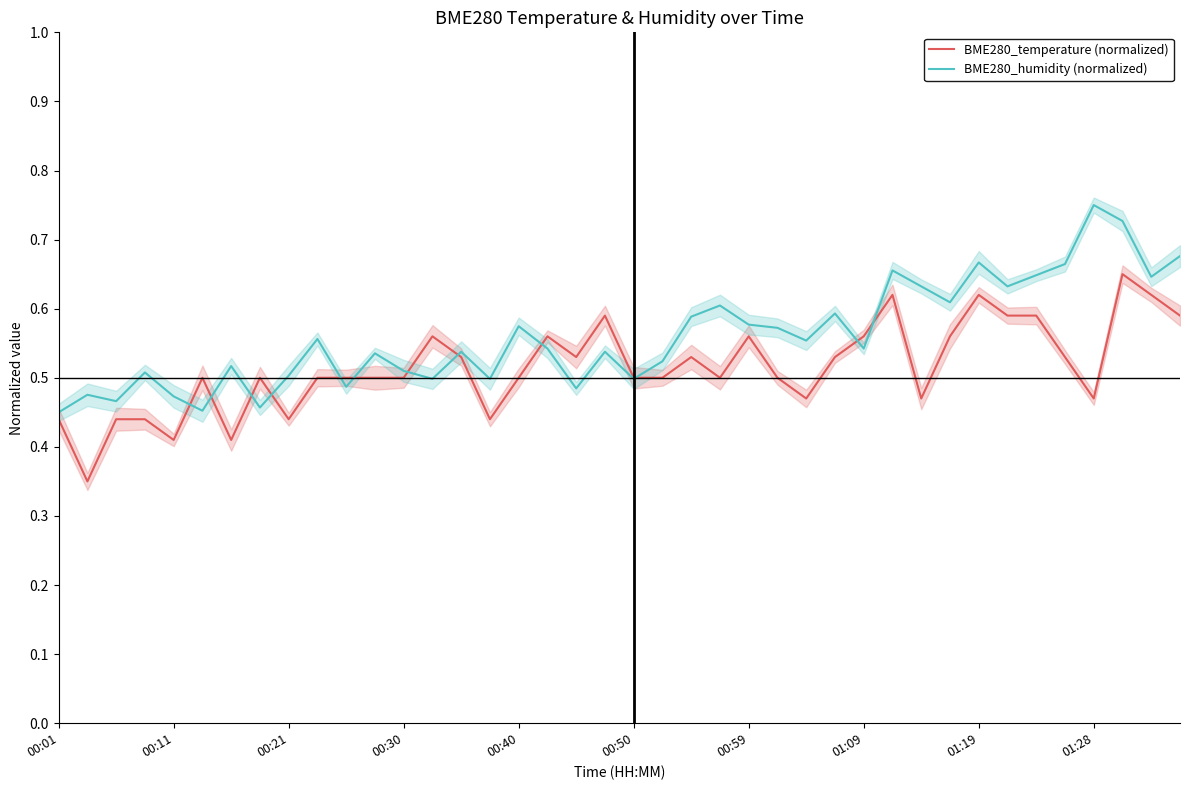

The value of BME280_temperature (normalized) at 01:28 is 0.7. True or false?

False